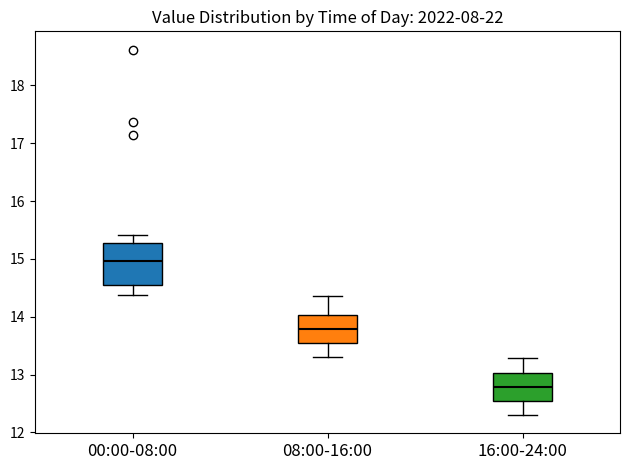

Which box has the lowest median line?

16:00-24:00